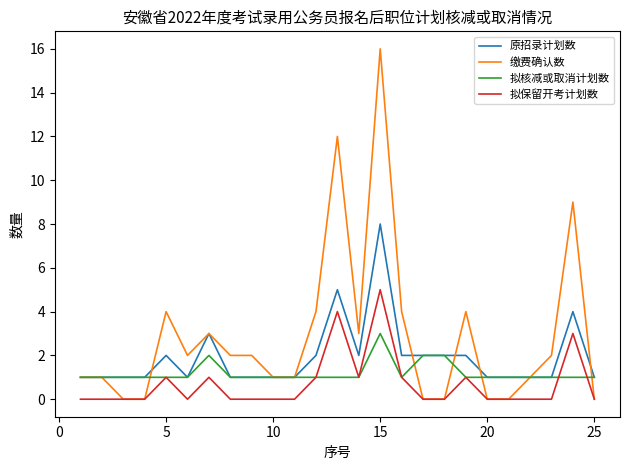

What is the maximum value for 缴费确认数?

16